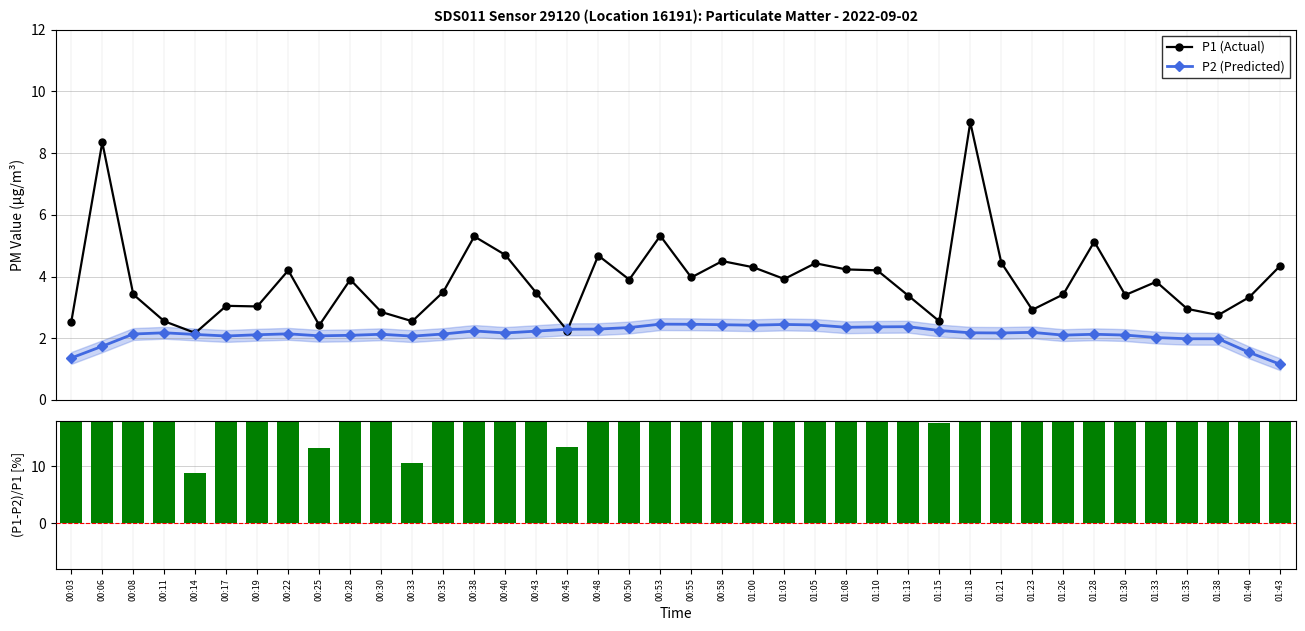

What is the sum of the (P1-P2)/P1 [%] values at 00:50 and 00:08?

76.6